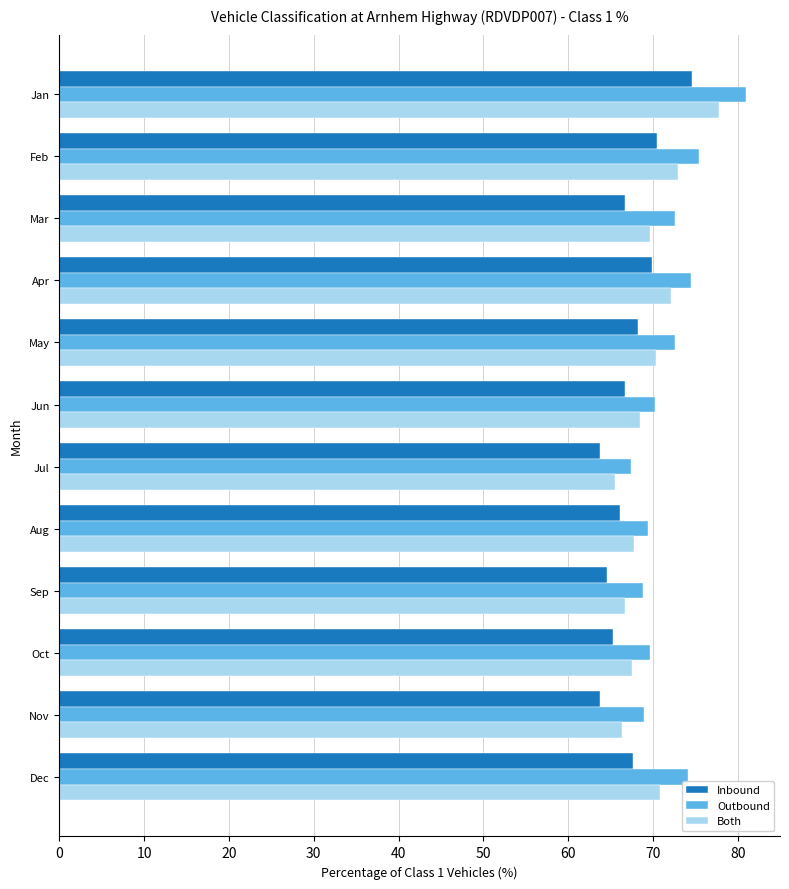

Which series has the widest spread of values?

Outbound